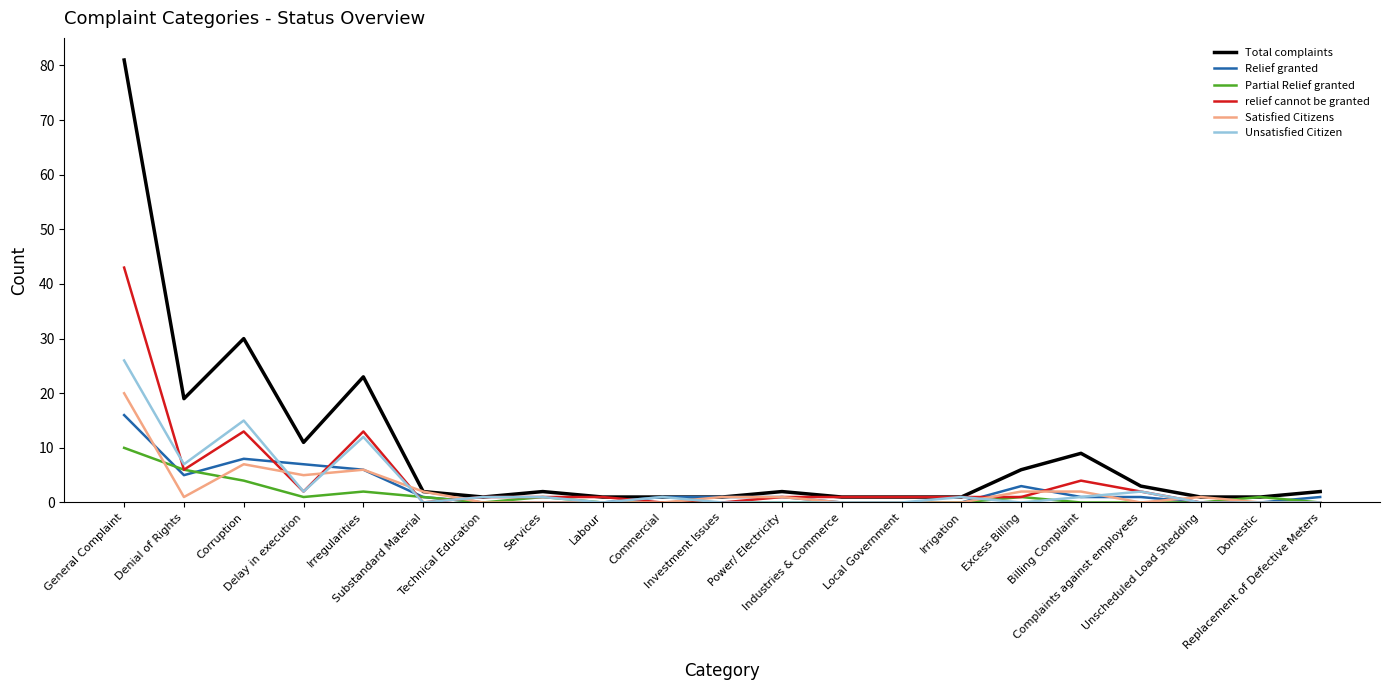

List the series in order of their peak value, lowest first.

Partial Relief granted, Relief granted, Satisfied Citizens, Unsatisfied Citizen, relief cannot be granted, Total complaints